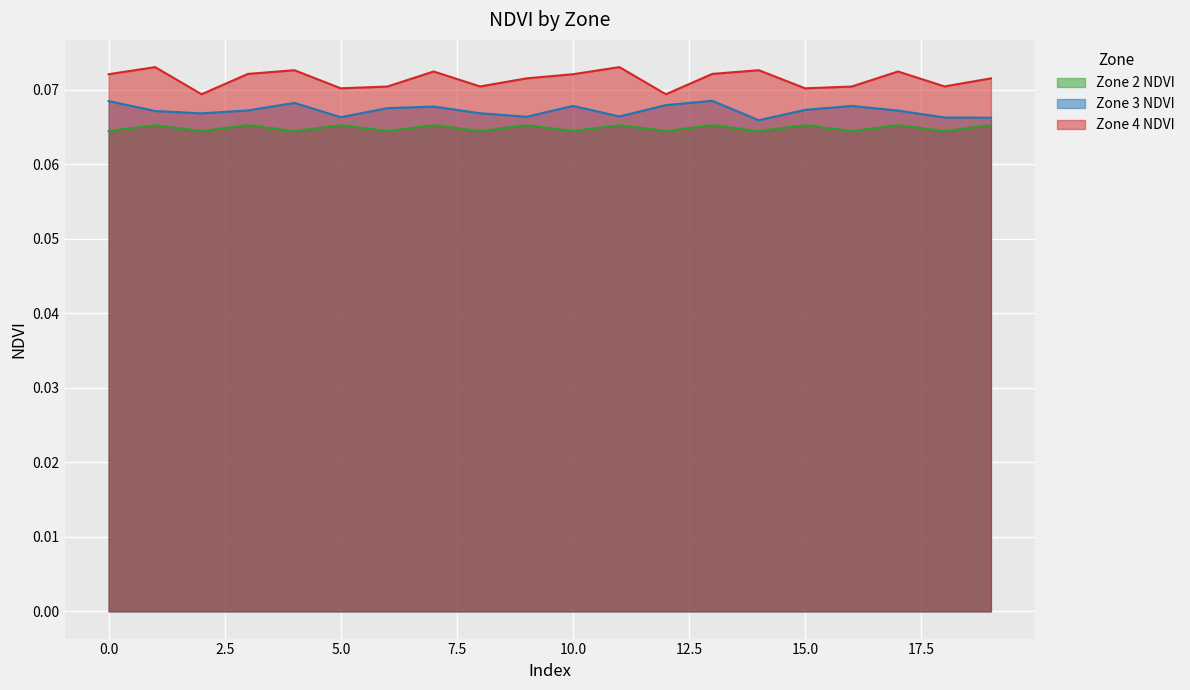

Which series changed the most between 5 and 12?

Zone 3 NDVI